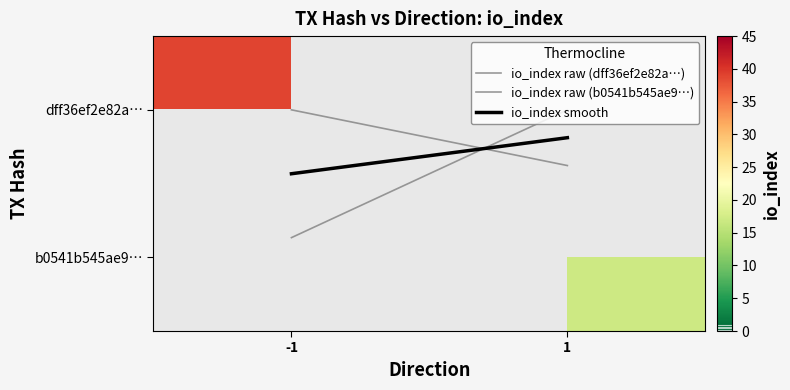

What is the highest value of the io_index raw (b0541b545ae9…) series?

0.4